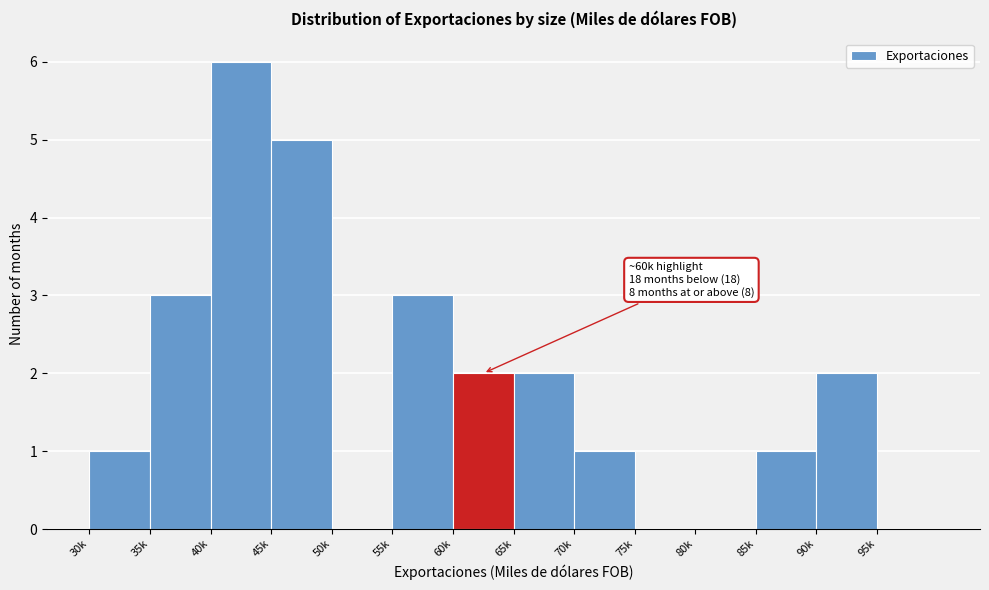

Reading left to right, transcribe all the data shown in this chart.

30k=1	35k=3	40k=6	45k=5	50k=0	55k=3	60k=2	65k=2	70k=1	75k=0	80k=0	85k=1	90k=2	95k=0